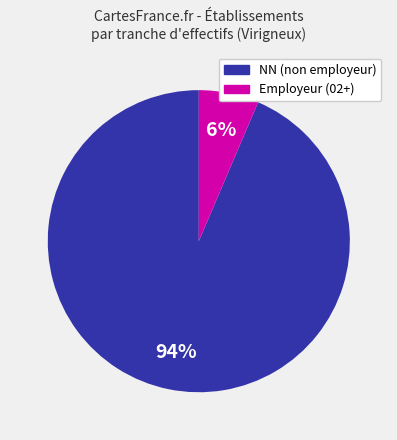

Which category accounts for the majority?

NN (non employeur)